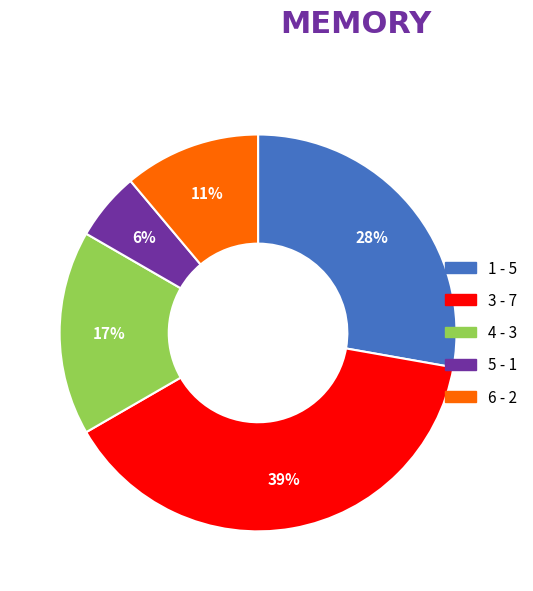

Rank the categories by value from highest to lowest.

3, 1, 4, 6, 5